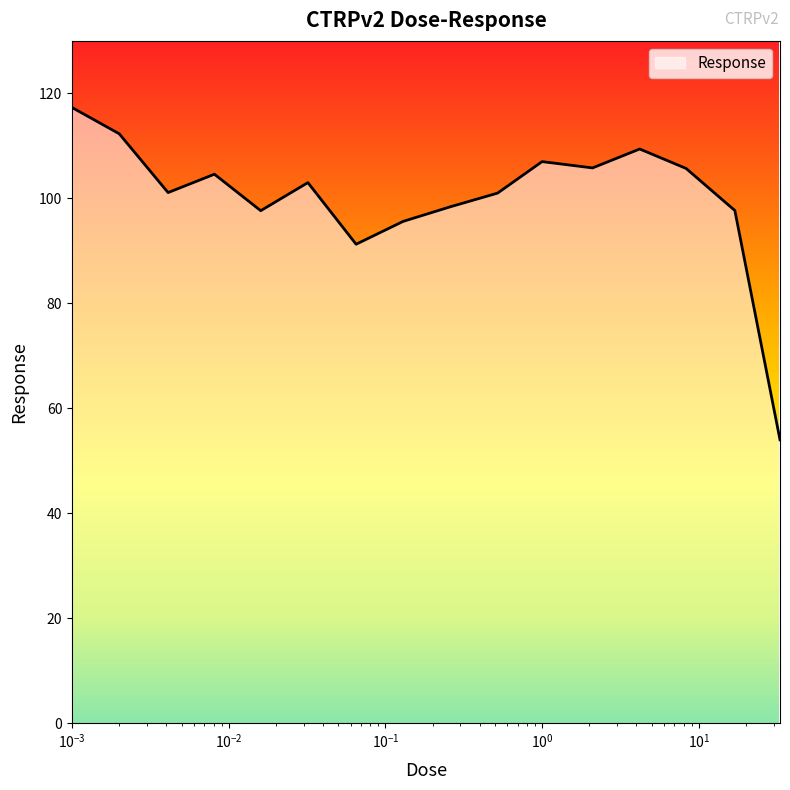

What is the greatest value displayed?

117.3